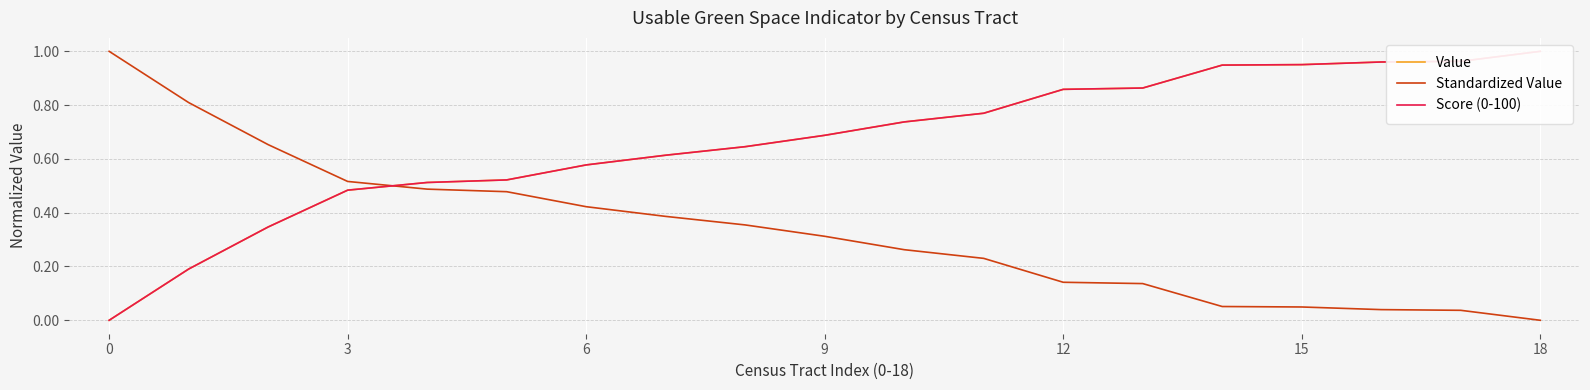

Is it true that Standardized Value equals 1.0 at 0?

True